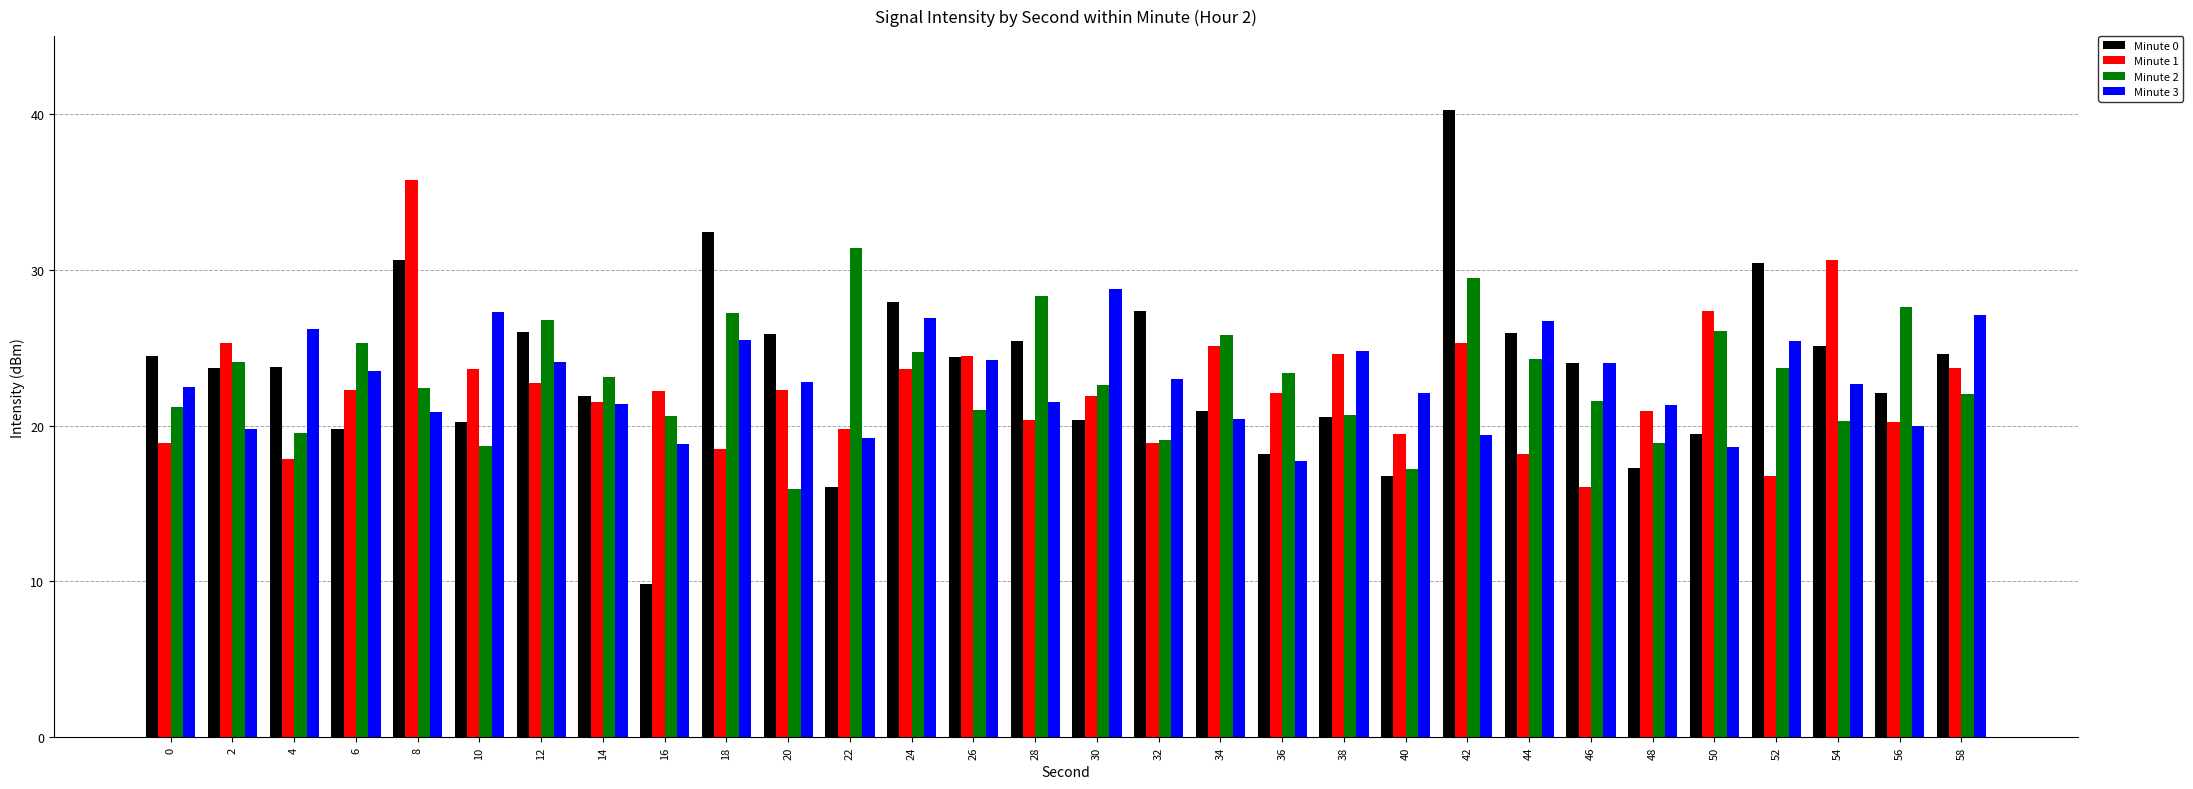

At which category is the sum across all series the highest?

42